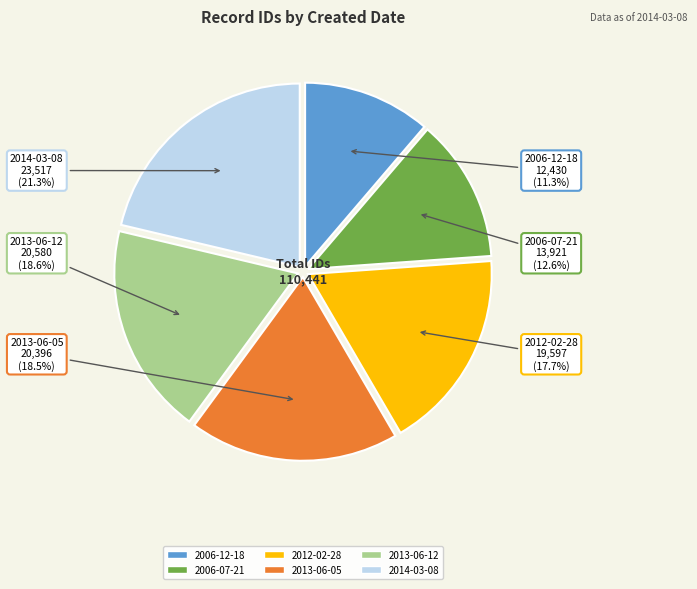

What is the largest slice in the pie chart?

2014-03-08